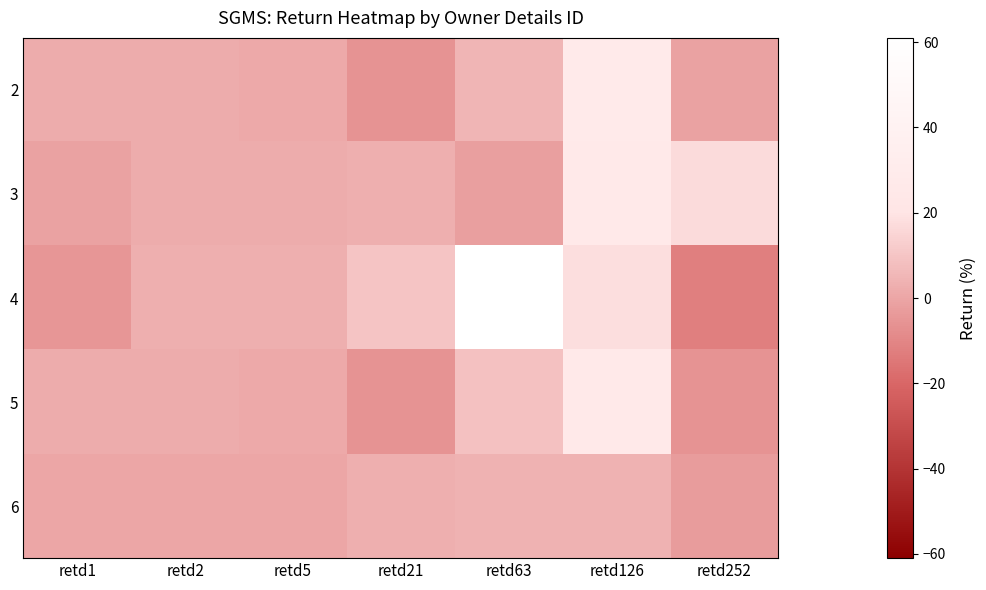

Which label corresponds to the smallest value in the chart?

retd252